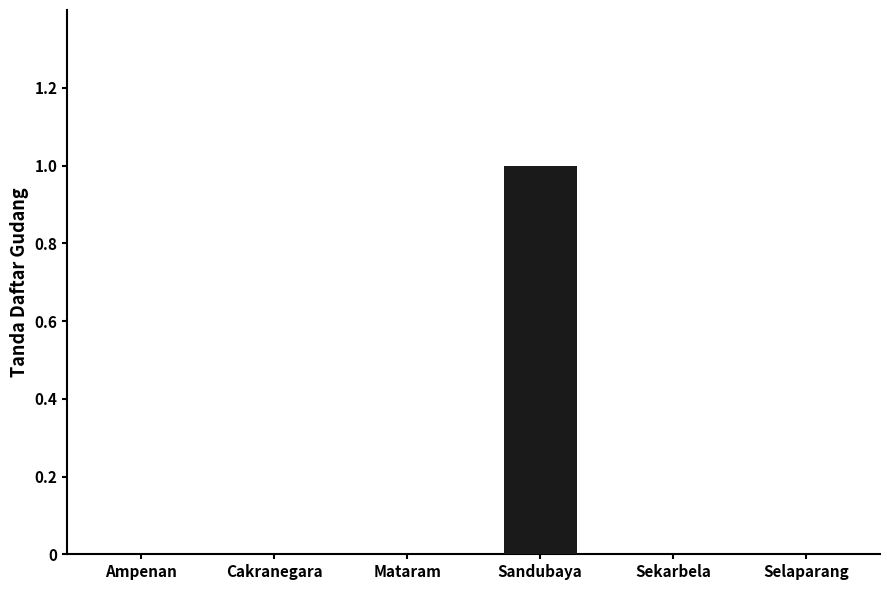

Which label corresponds to the largest value in the chart?

Sandubaya